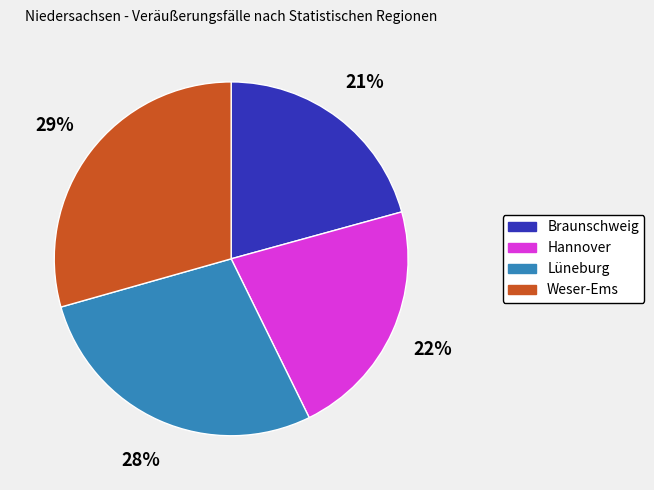

To the nearest percent, what portion does Hannover represent?

22%